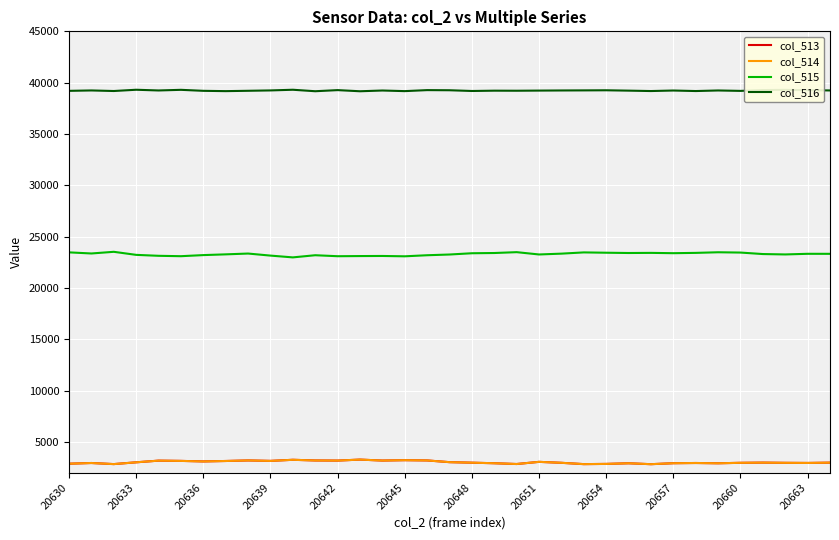

True or false: col_515 and col_514 intersect in this chart.

False